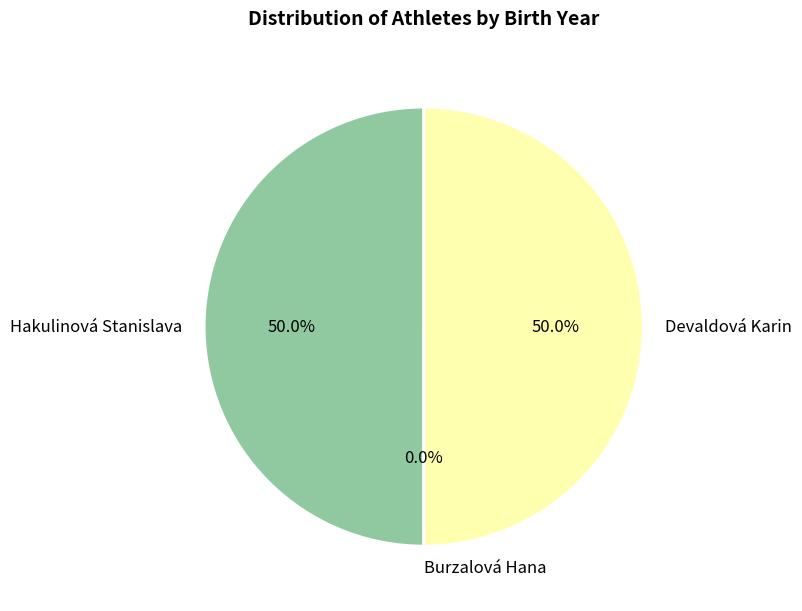

What is the smallest slice in the pie chart?

Burzalová Hana